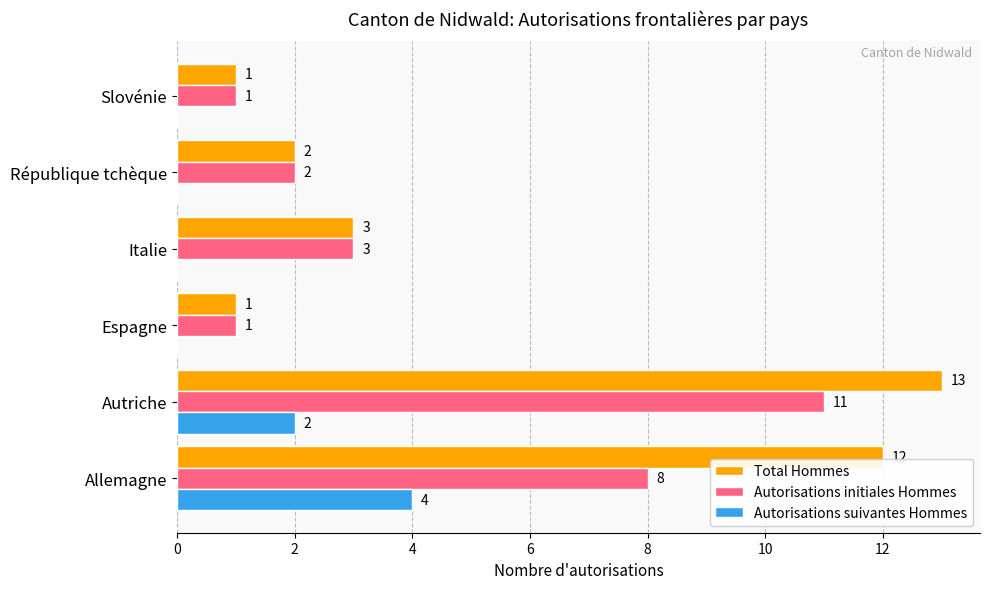

Count the number of data series in this chart.

3